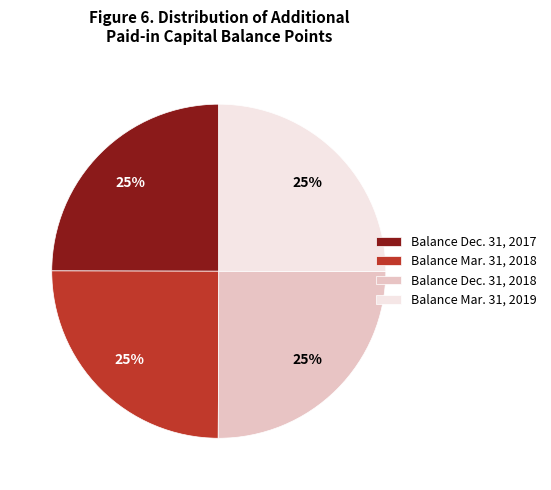

Approximately how many times larger is the value at Balance Dec. 31, 2017 compared to Balance Dec. 31, 2018?

1.0